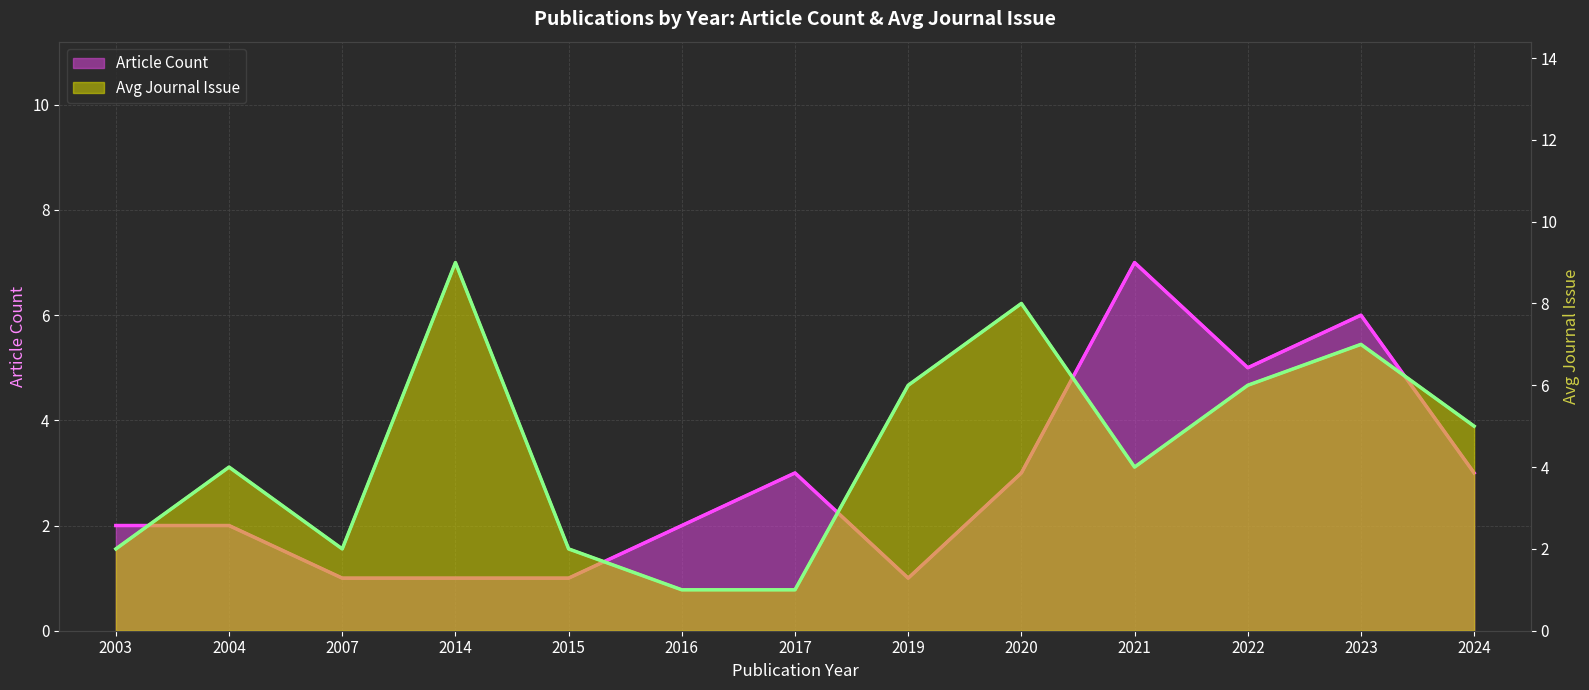

What is the maximum value for Avg Journal Issue (line)?

9